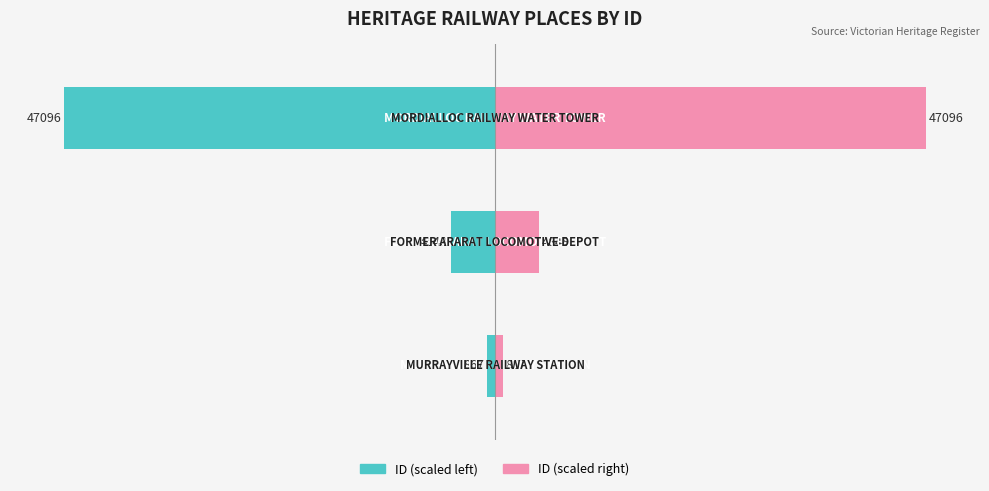

List the series in order of their overall mean, highest first.

ID (right), ID (left)